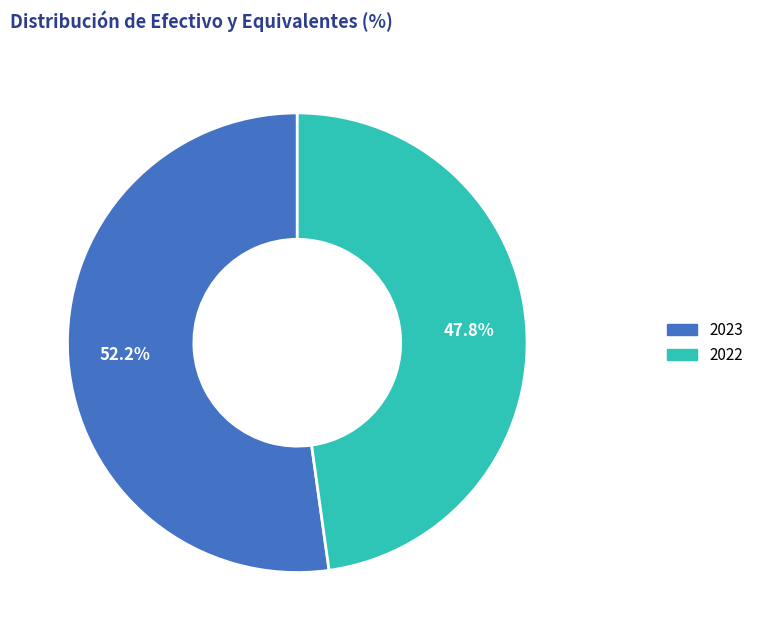

Does any single category account for the majority?

Yes